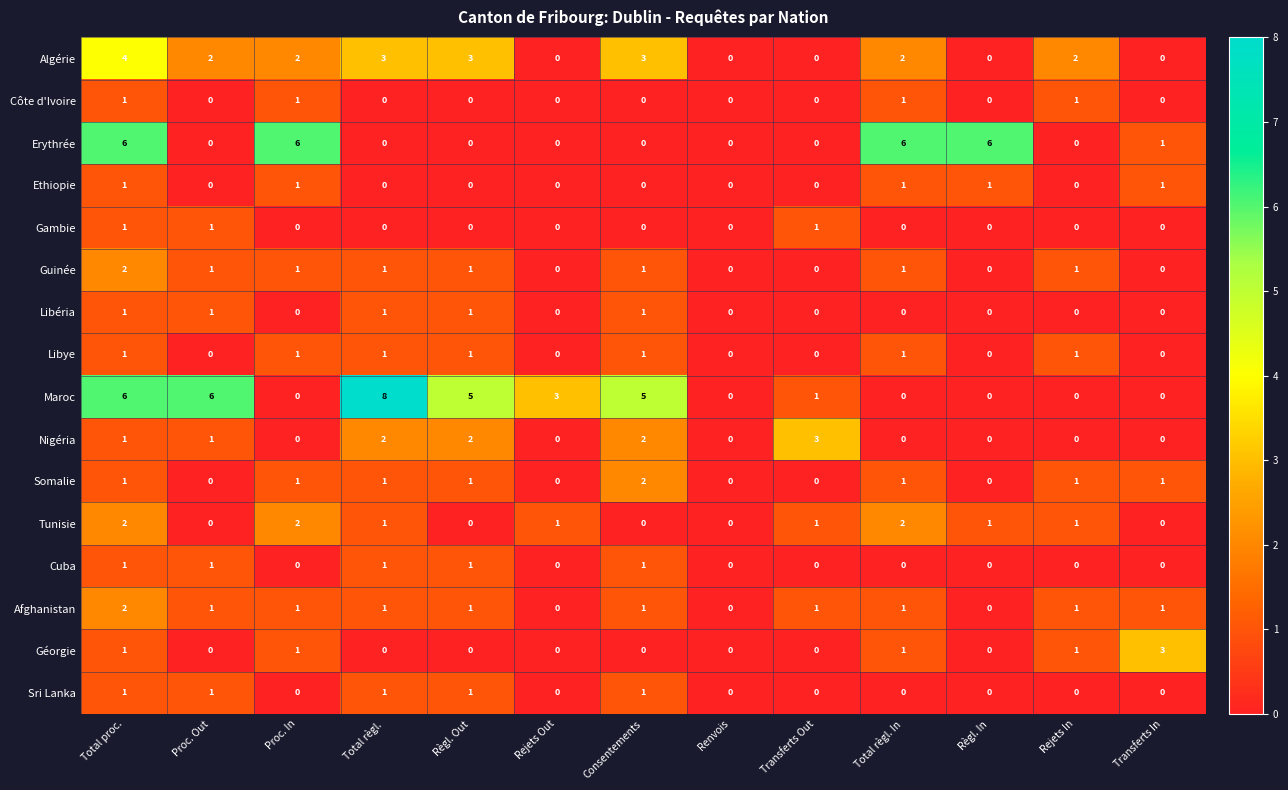

What is the spread (max minus min) of values at Transferts Out?

3